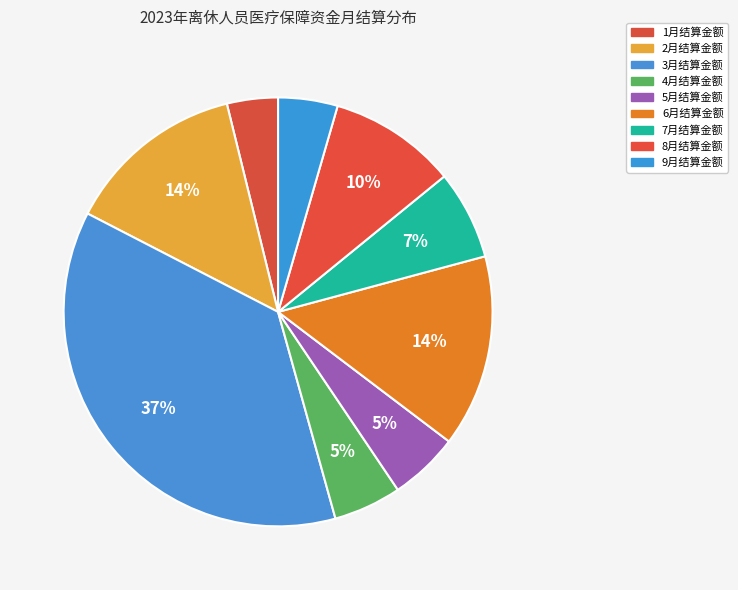

How many slices are in this pie chart?

9